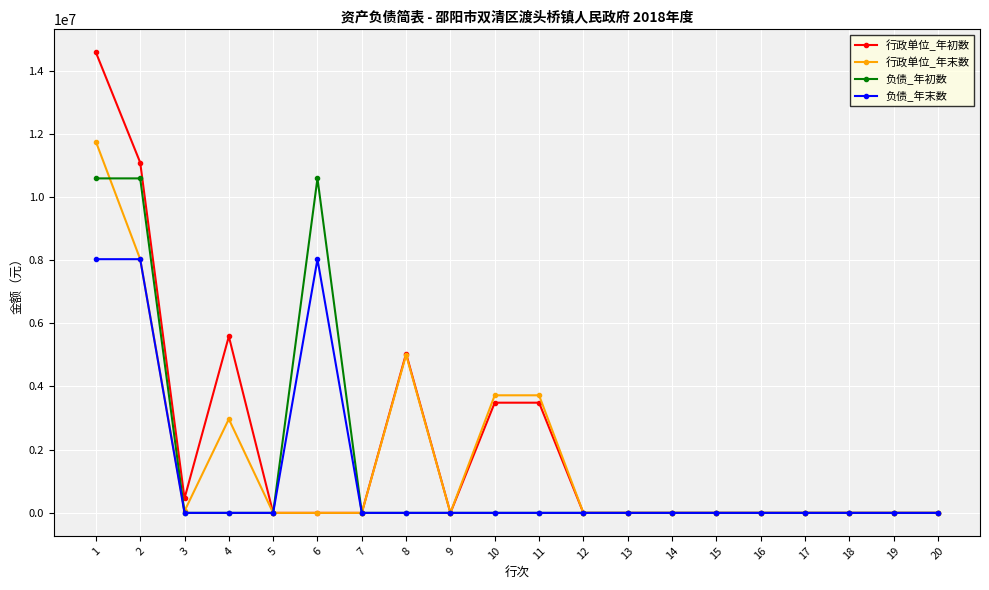

What is the maximum value shown in the chart?

14575266.8